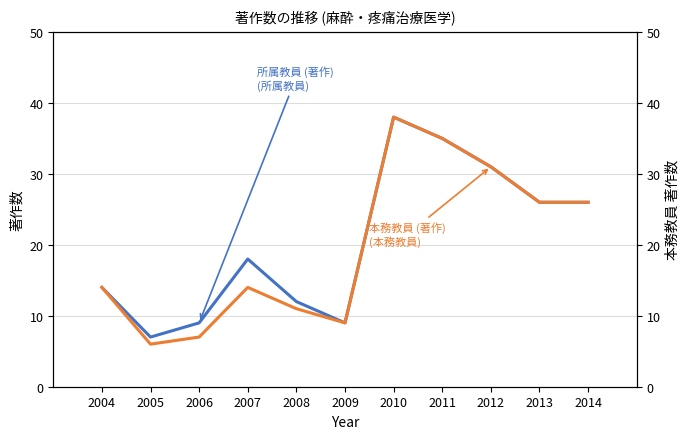

True or false: 本務教員 (著作) and 所属教員 (著作) intersect in this chart.

False